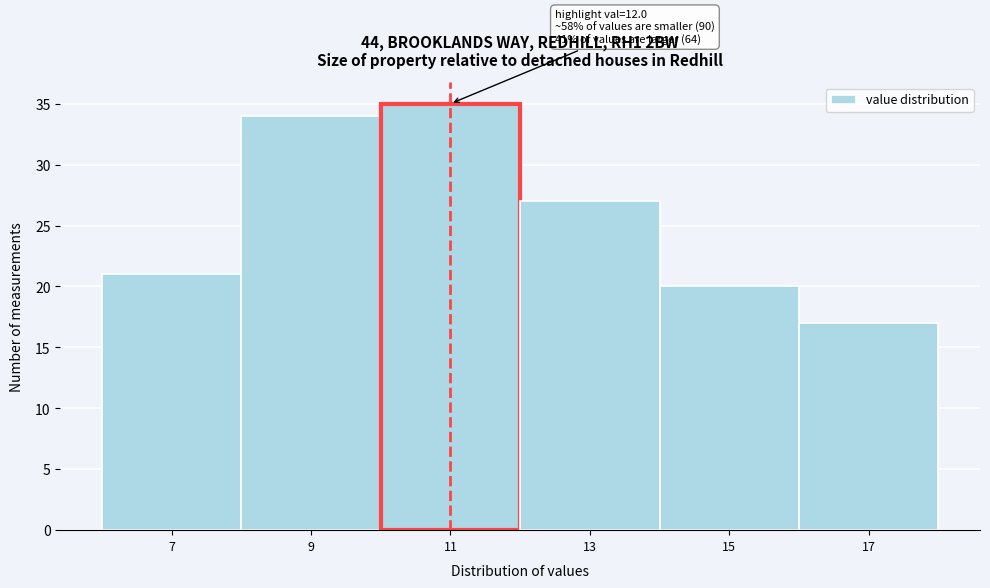

Reading left to right, what are all the values shown in this chart?

21	34	35	27	20	17